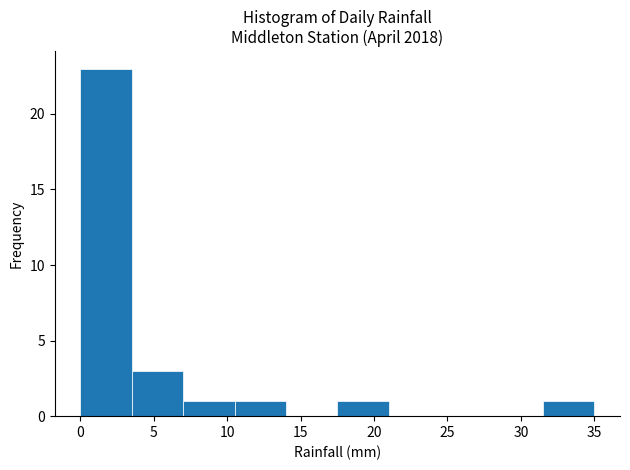

What is the height of the bar covering 7.0 to 10.5 on the x-axis? Neither the bar edges nor the heights are printed on the chart, so give them approximately, as read against the axes.

1